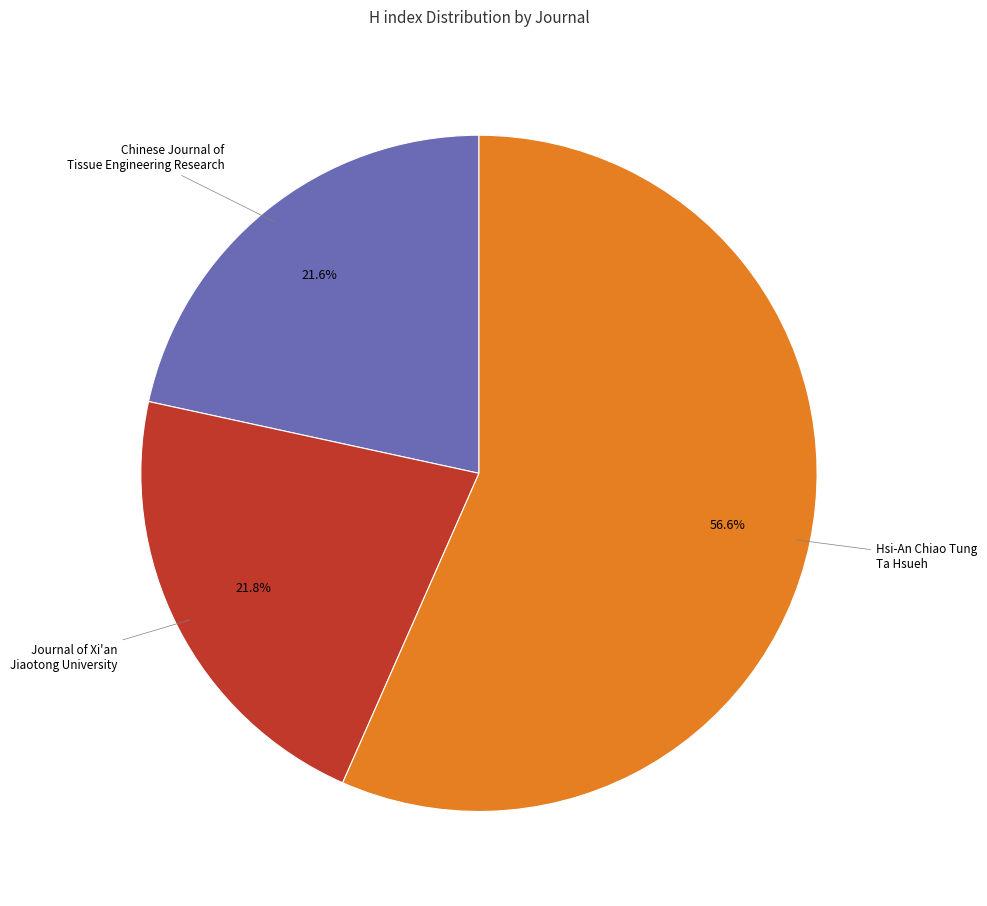

Is there a majority slice in this chart?

Yes